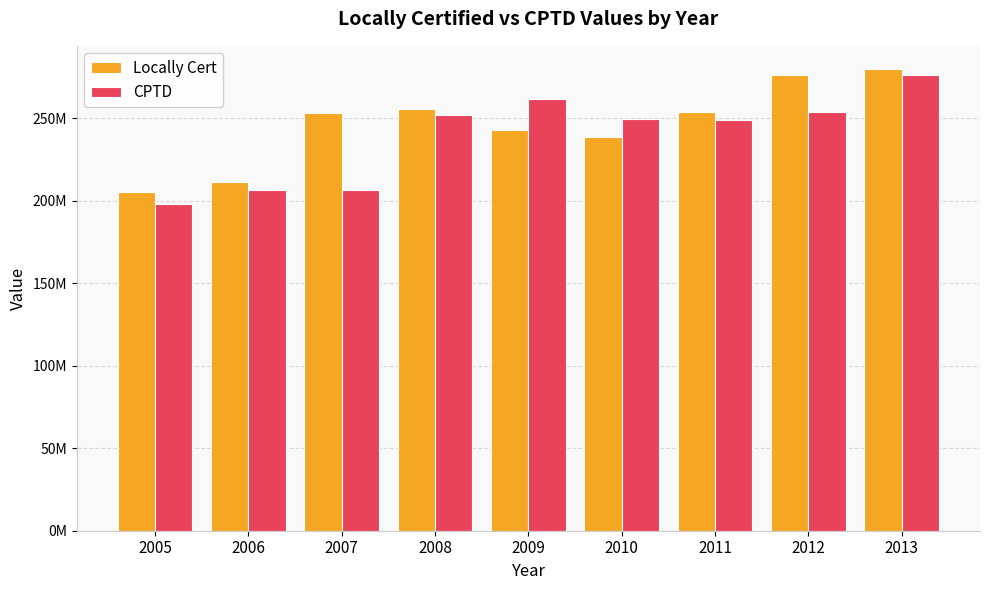

The CPTD series shows 82273694 at 2007. True or false?

False